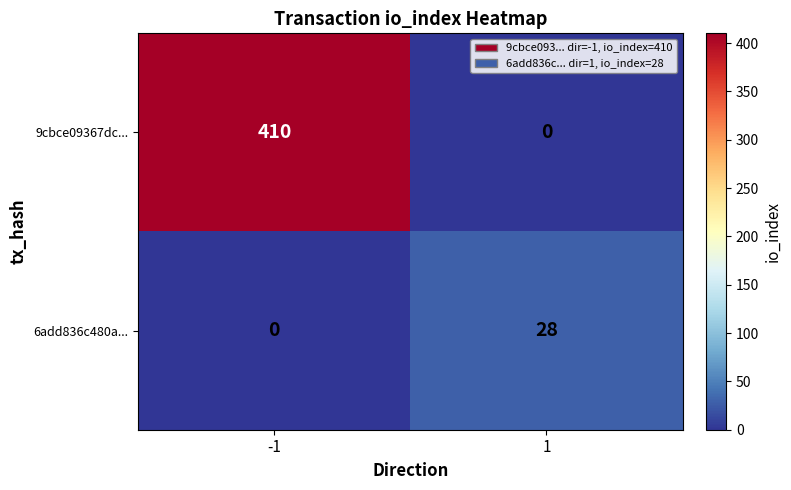

List the series in order of their peak value, highest first.

9cbce09367dc..., 6add836c480a...